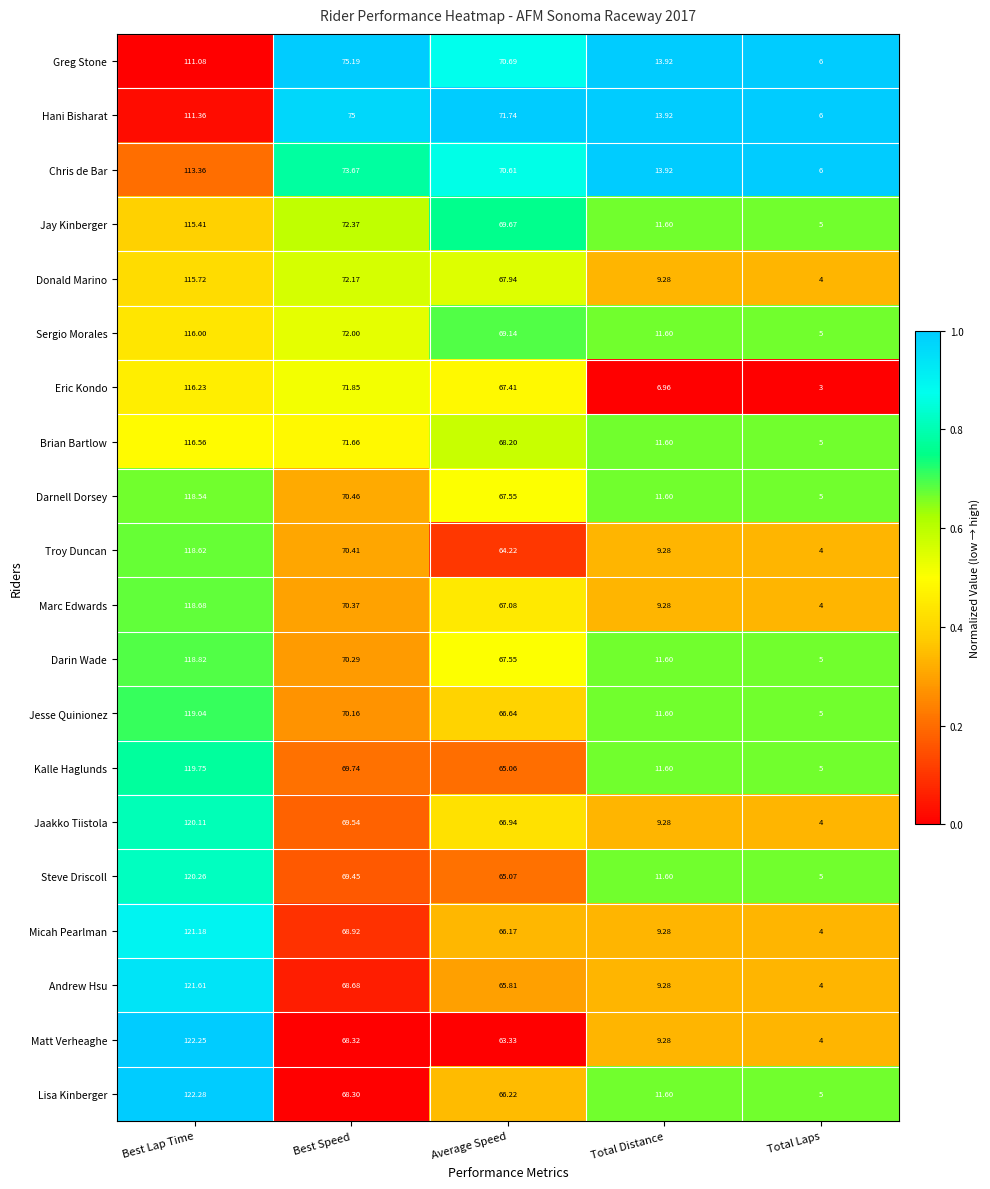

Where does the Darin Wade series first go above 67?

Best Lap Time